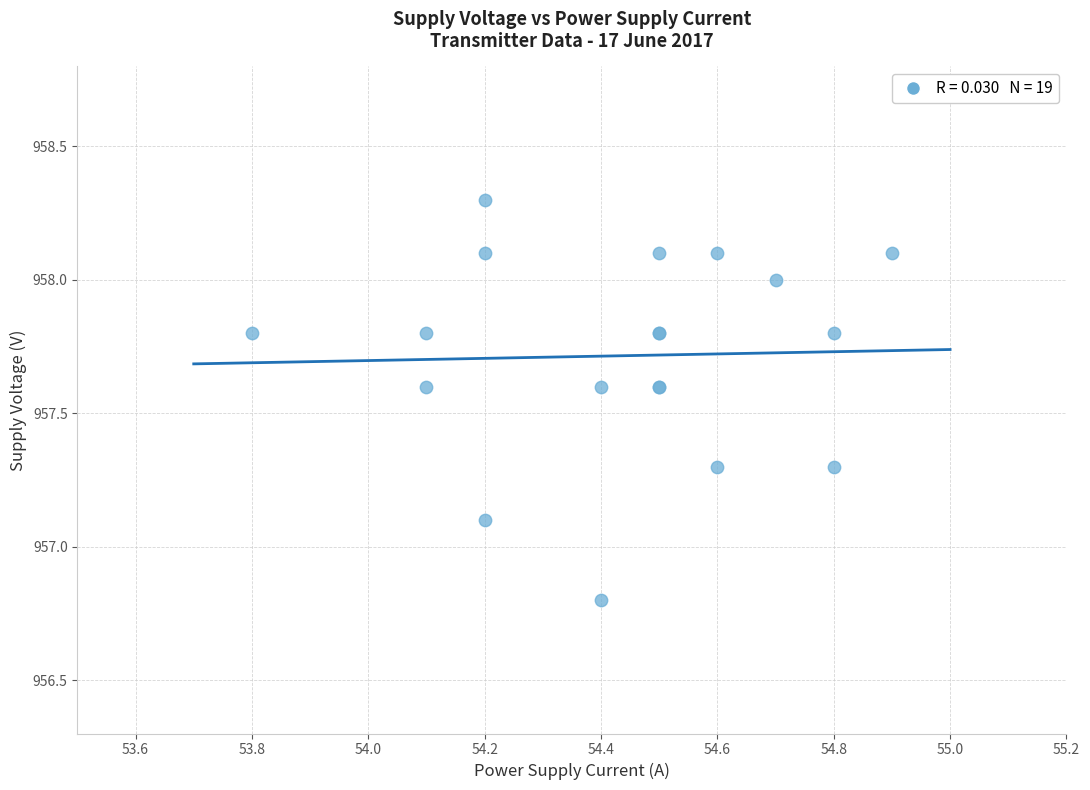

What Y value in the scatter plot is closest to 957?

957.1